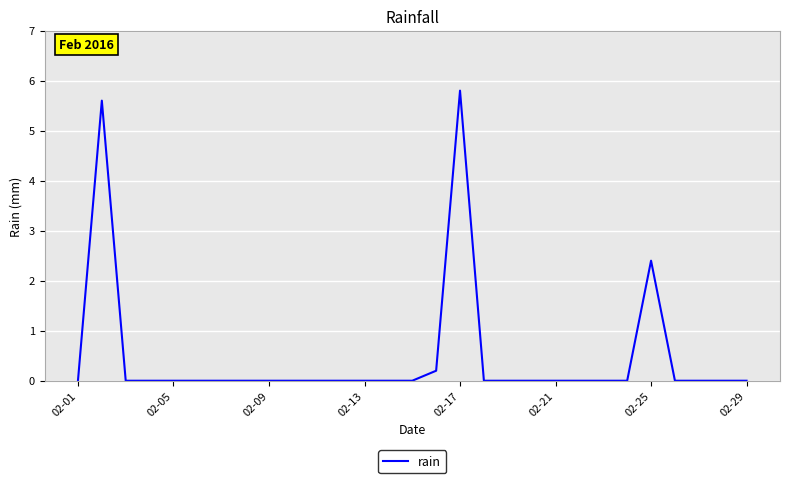

What is the maximum value shown in the chart?

5.8